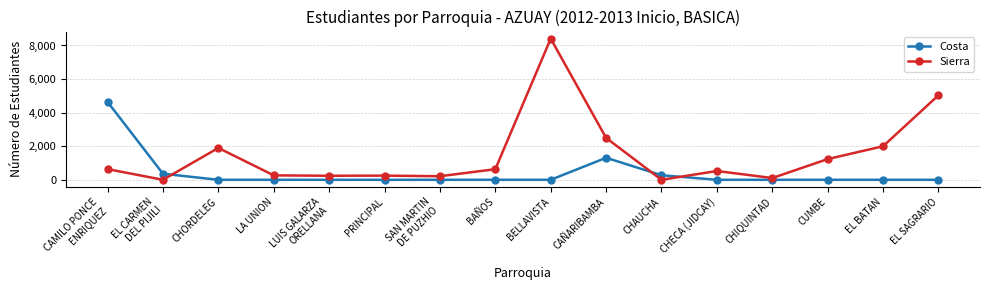

What is the maximum value for Sierra?

8409